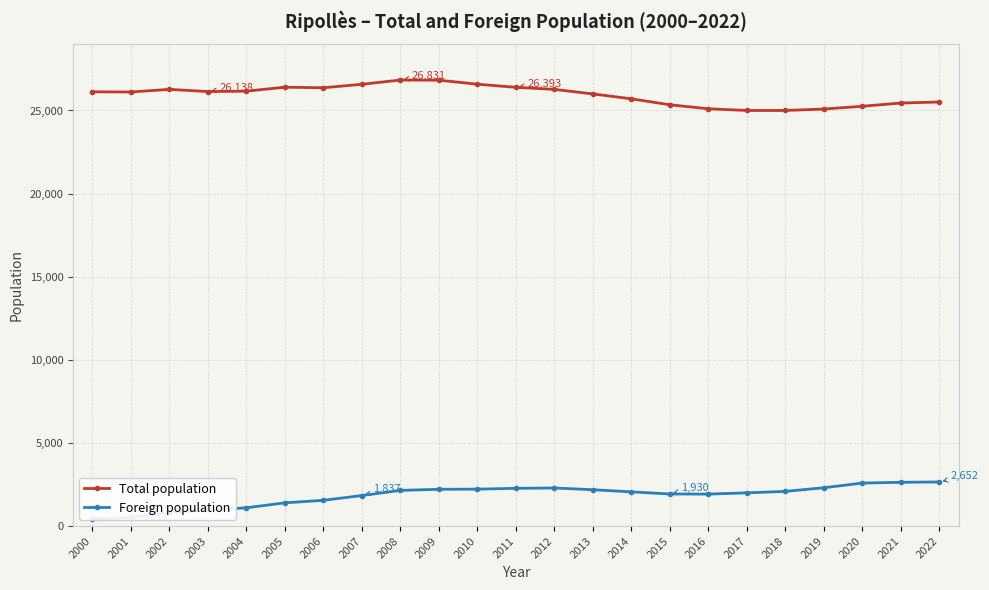

What is the difference between the maximum and minimum values in the Total population series?

1832